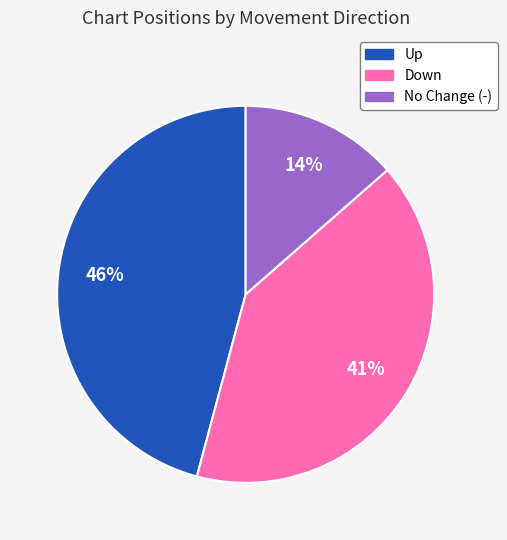

Is there a majority slice in this chart?

No